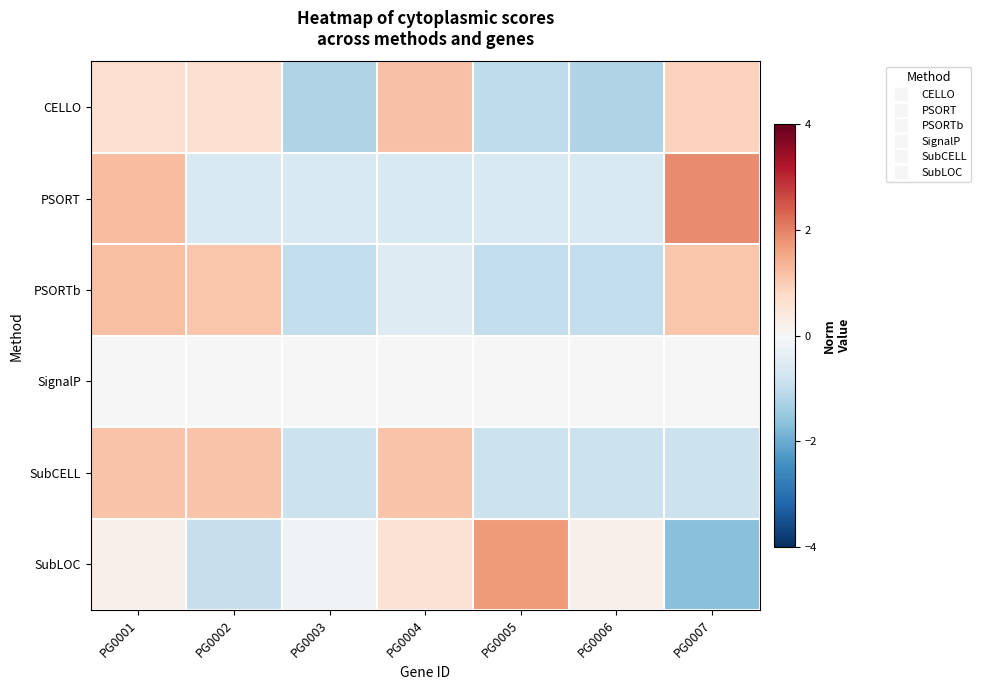

Reading left to right, list all the values displayed in this chart.

CELLO: PG0001=0.7	PG0002=0.7	PG0003=-1.2	PG0004=1.2	PG0005=-1.0	PG0006=-1.2	PG0007=0.9
PSORT: PG0001=1.2	PG0002=-0.6	PG0003=-0.6	PG0004=-0.6	PG0005=-0.6	PG0006=-0.6	PG0007=1.9
PSORTb: PG0001=1.2	PG0002=1.1	PG0003=-1.0	PG0004=-0.5	PG0005=-1.0	PG0006=-1.0	PG0007=1.1
SignalP: PG0001=0.0	PG0002=0.0	PG0003=0.0	PG0004=0.0	PG0005=0.0	PG0006=0.0	PG0007=0.0
SubCELL: PG0001=1.2	PG0002=1.2	PG0003=-0.9	PG0004=1.2	PG0005=-0.9	PG0006=-0.9	PG0007=-0.9
SubLOC: PG0001=0.2	PG0002=-0.9	PG0003=-0.2	PG0004=0.6	PG0005=1.7	PG0006=0.2	PG0007=-1.7